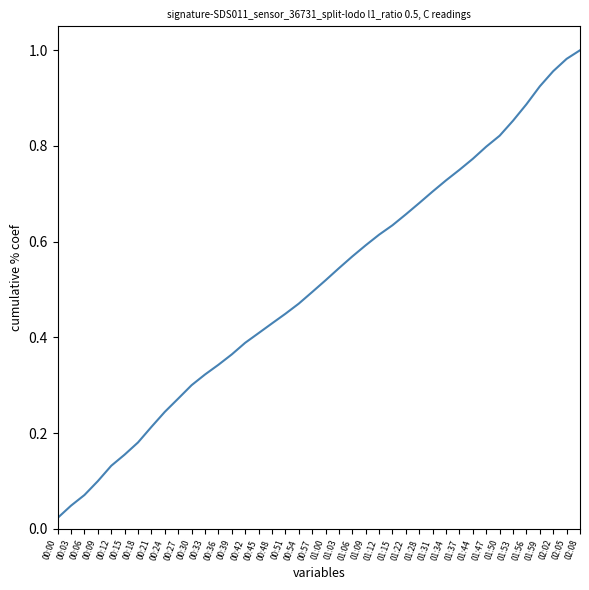

The value at 01:03 is 0.5. True or false?

True